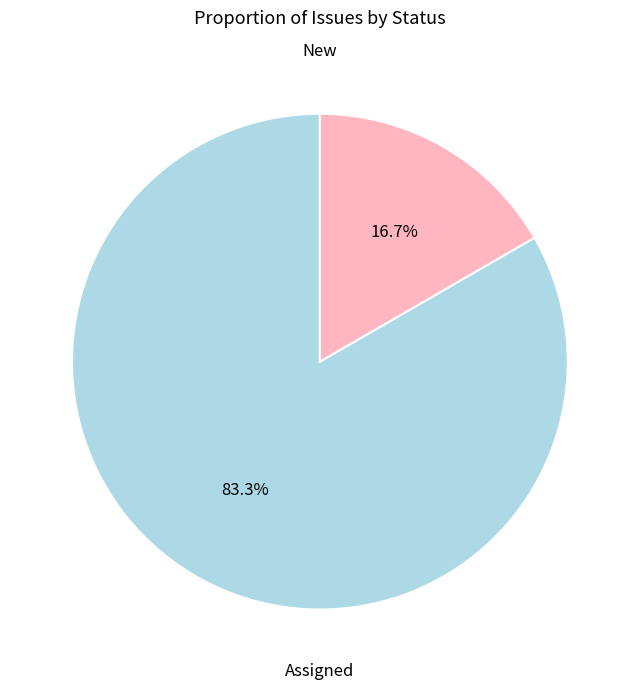

How many slices are in this pie chart?

2